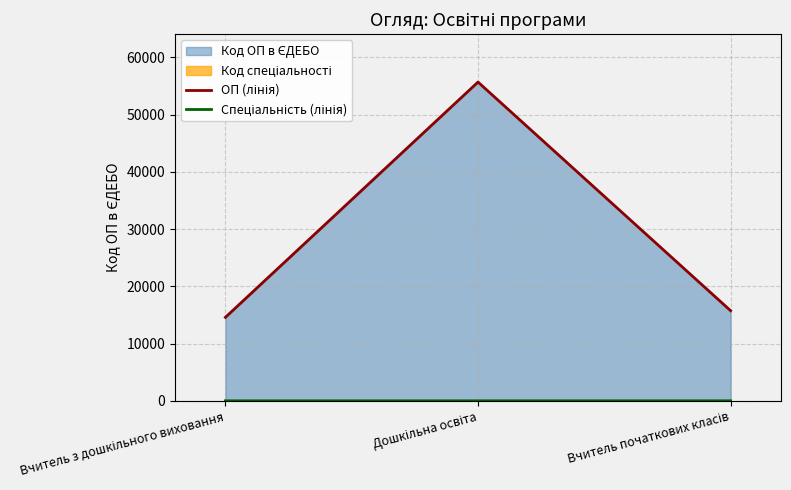

Which label corresponds to the smallest value in the chart?

Вчитель з дошкільного виховання